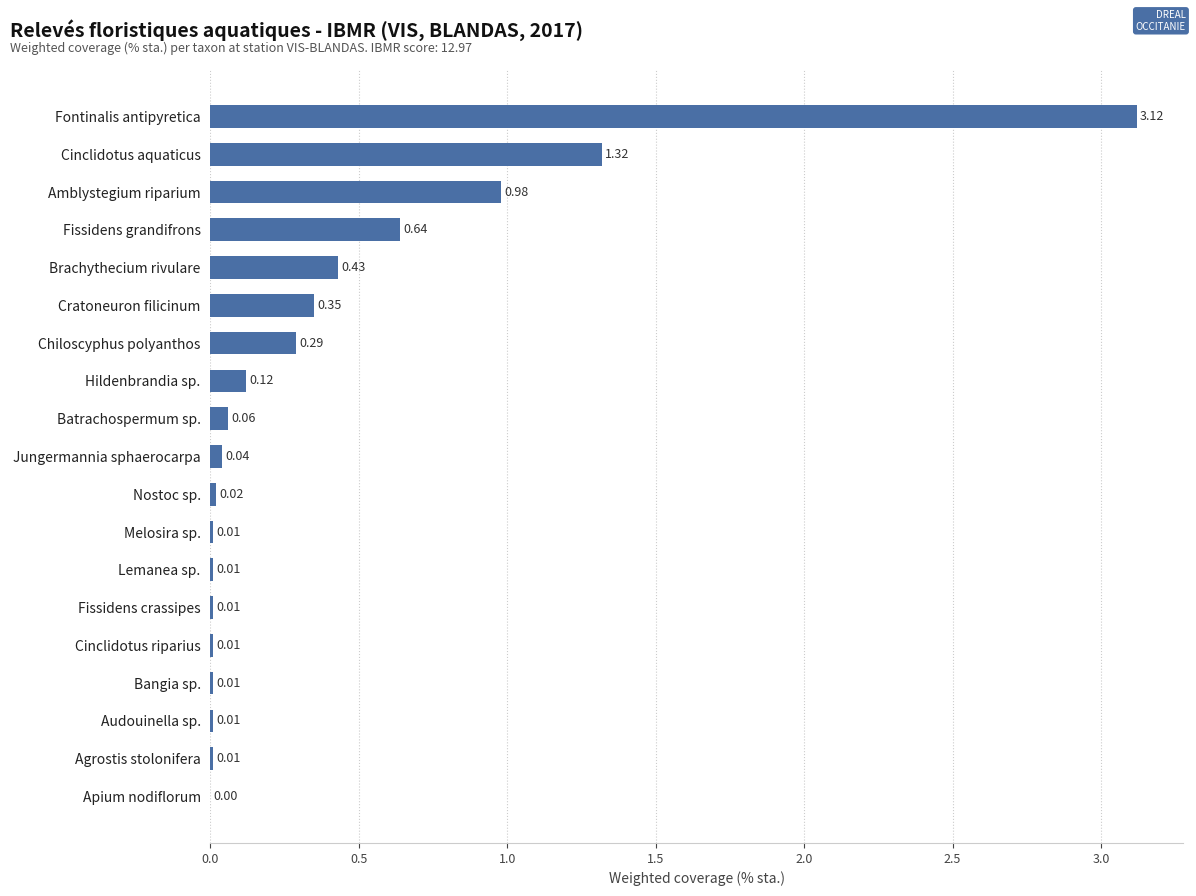

How many distinct data groups are displayed?

1